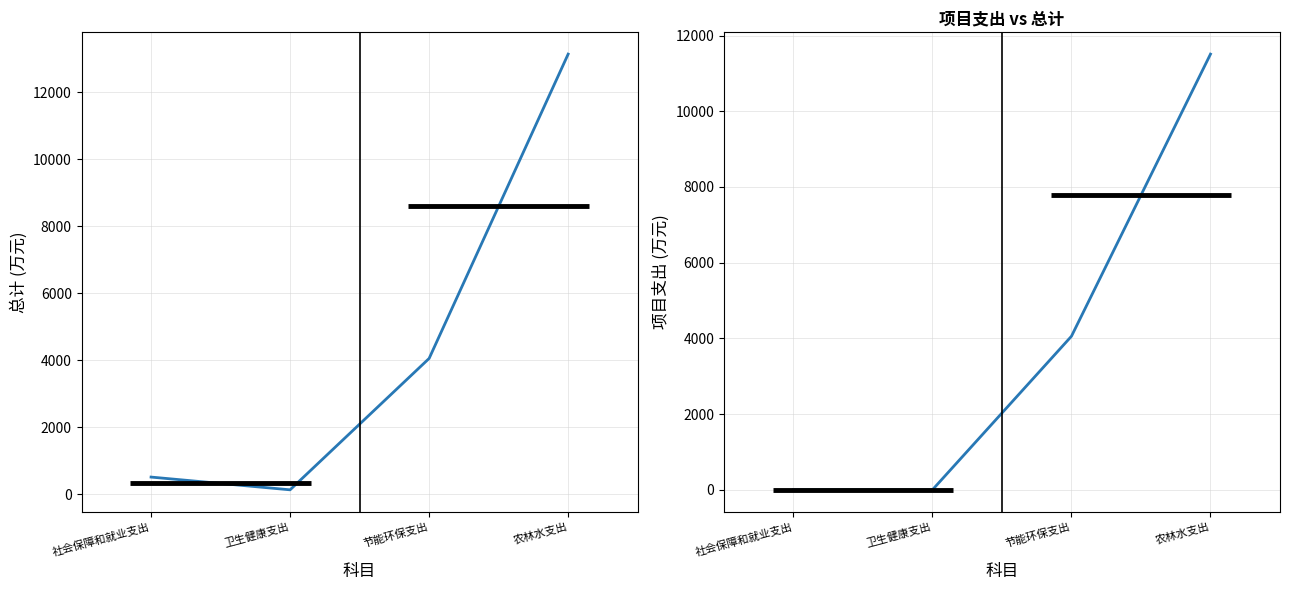

How many categories are shown in the chart?

4